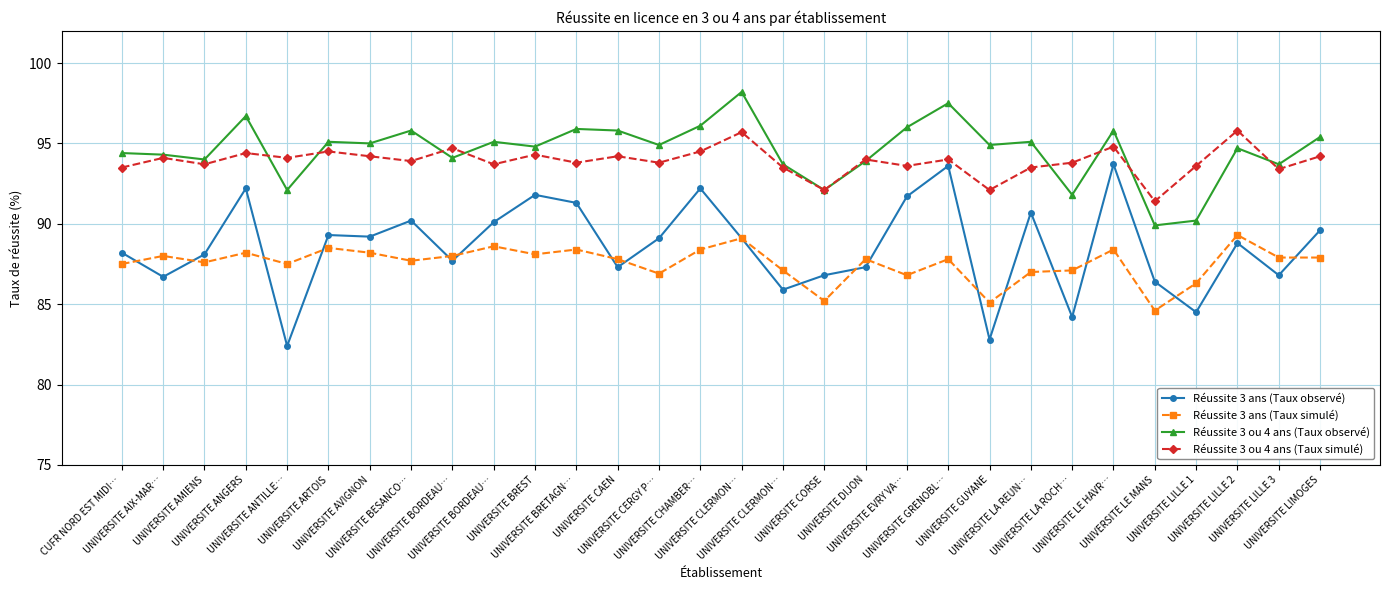

What is the sum of the Réussite 3 ans (Taux observé) values at UNIVERSITE LILLE 3 and UNIVERSITE CAEN?

174.1